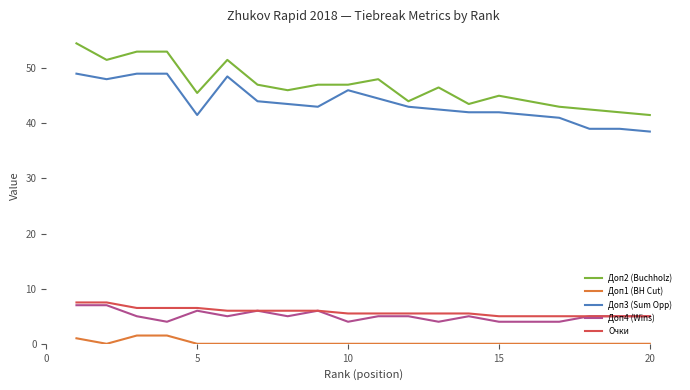

What are all the series names shown in the legend?

Доп2 (Buchholz), Доп1 (BH Cut), Доп3 (Sum Opp), Доп4 (Wins), Очки